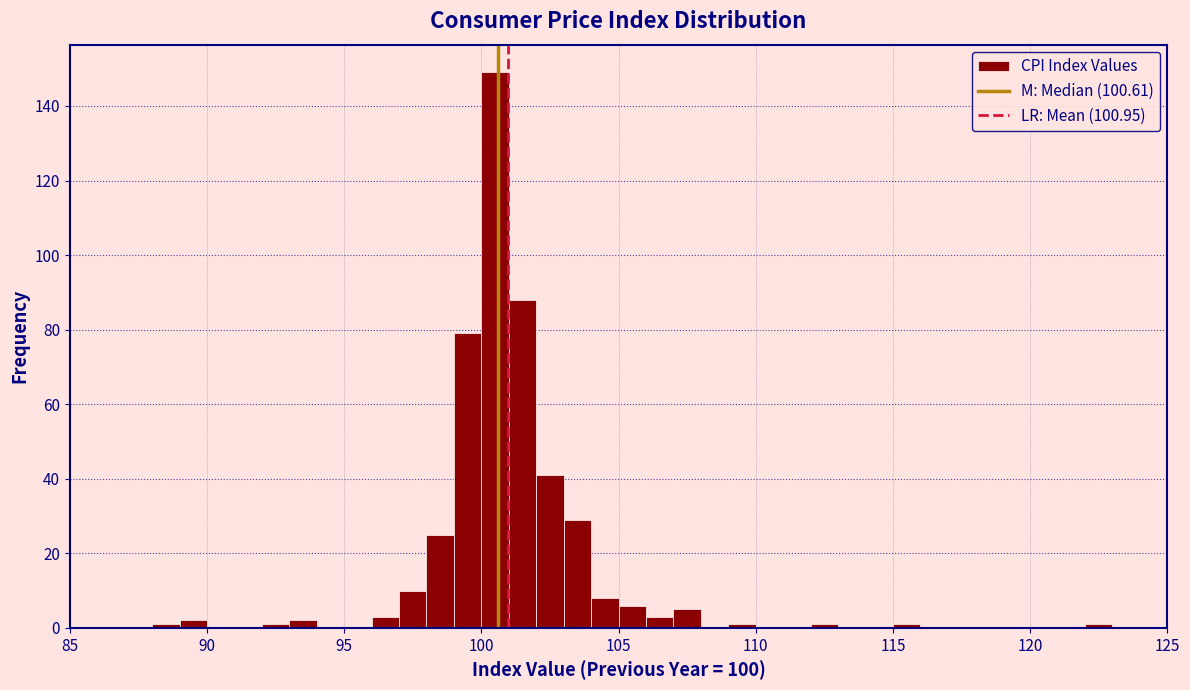

Around what value on the x-axis is the tallest bar? Give the approximate position of its centre, as read against the axis.

100.5